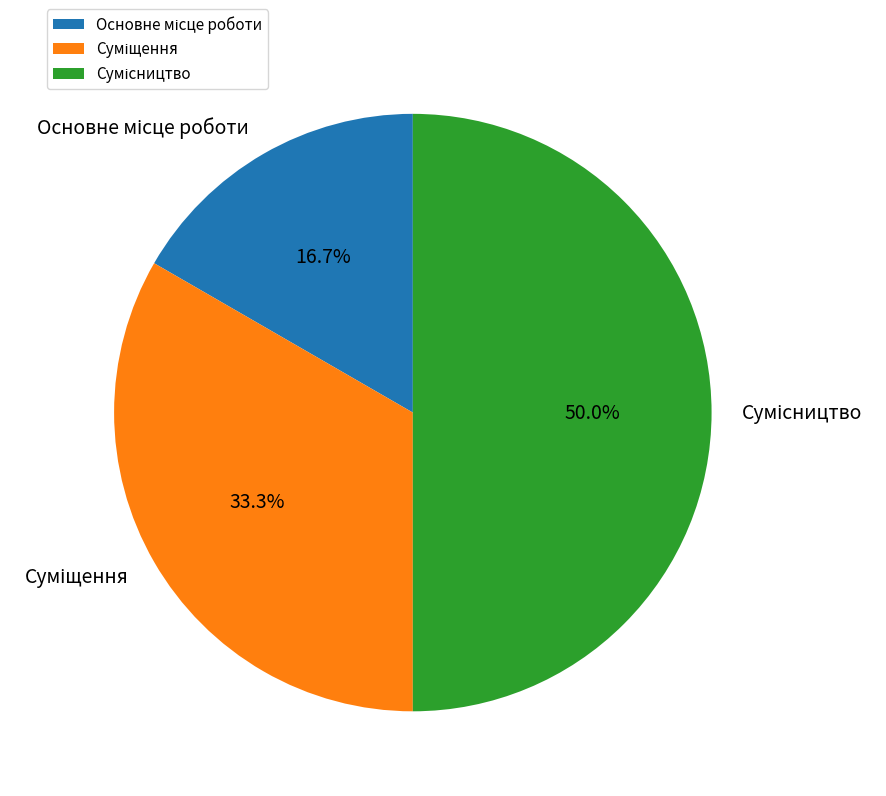

How many segments does this pie chart have?

3